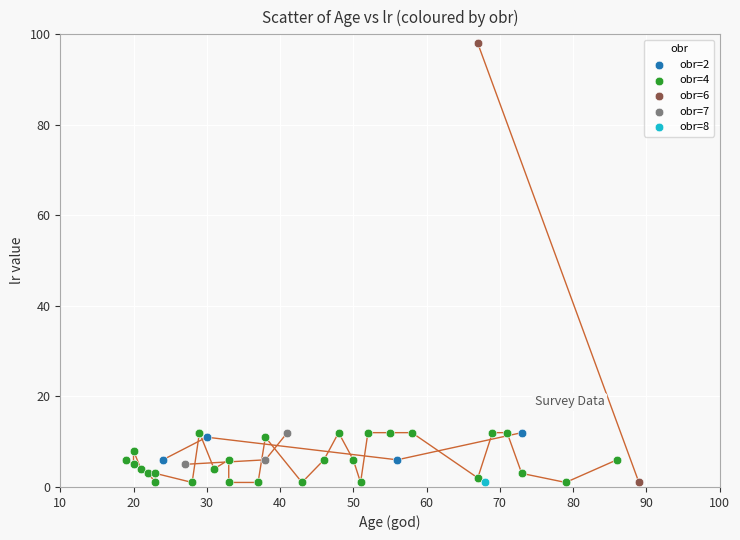

What are all the series names shown in the legend?

obr=2, obr=4, obr=6, obr=7, obr=8